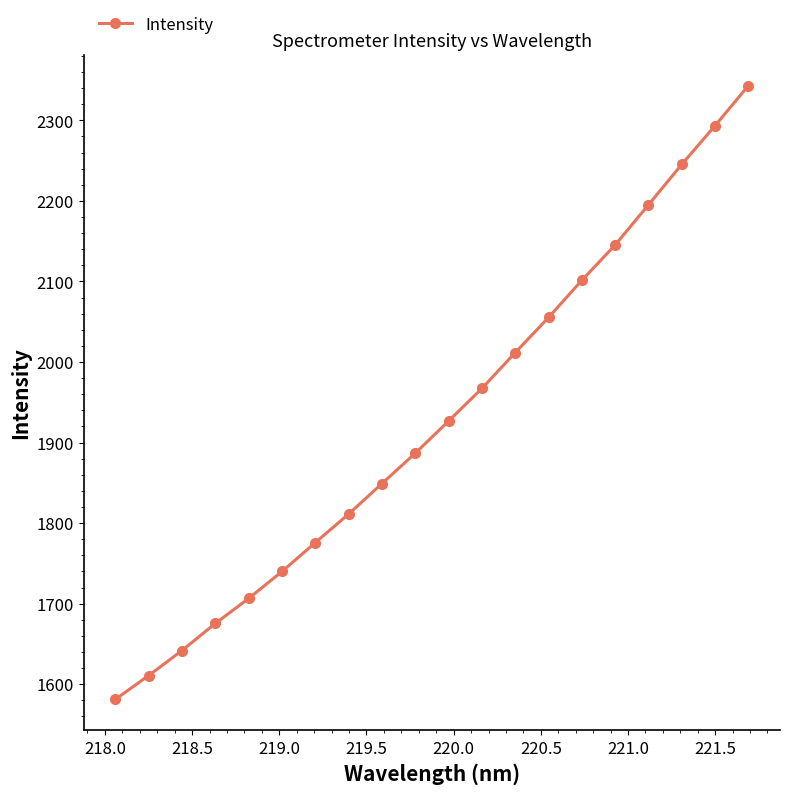

What is the average value?

1928.2